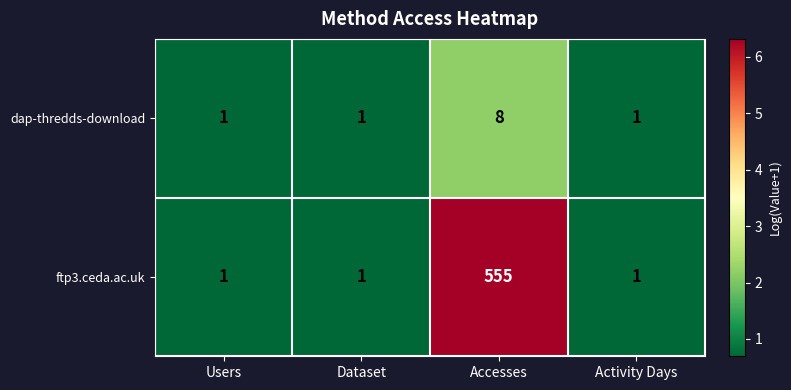

List the series in order of their peak value, lowest first.

dap-thredds-download, ftp3.ceda.ac.uk